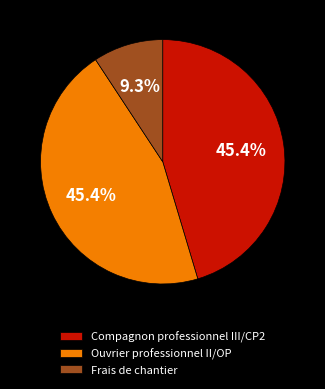

To the nearest percent, what is the combined percentage of Ouvrier professionnel II/OP and Frais de chantier?

55%